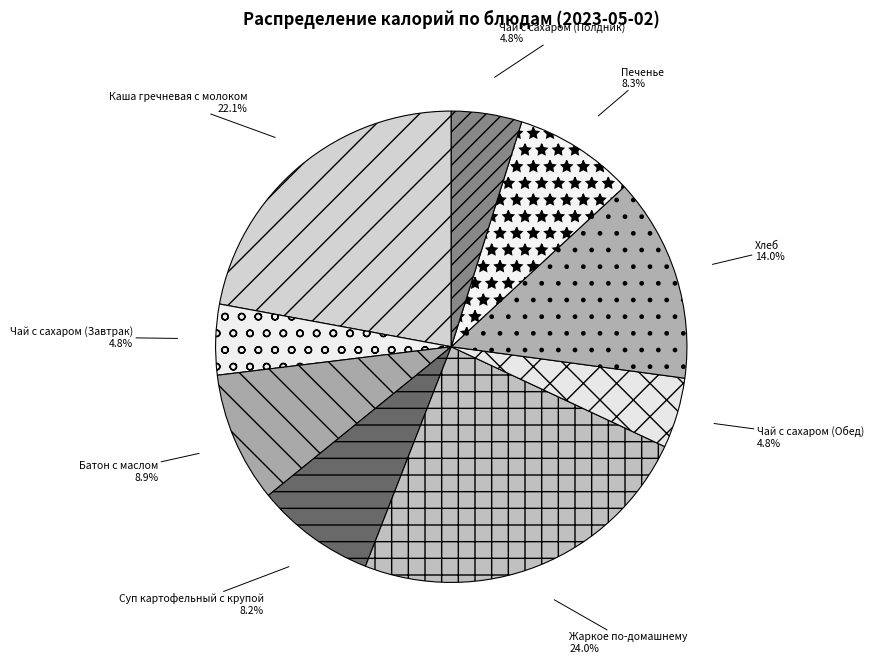

To the nearest percent, what percentage of the pie is Суп картофельный с крупой?

8%